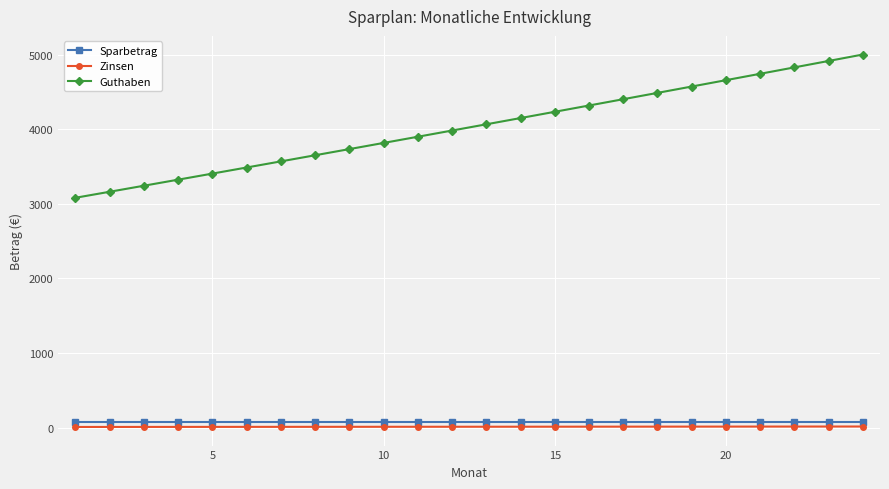

Rank the series by their maximum value, from highest to lowest.

Guthaben, Sparbetrag, Zinsen